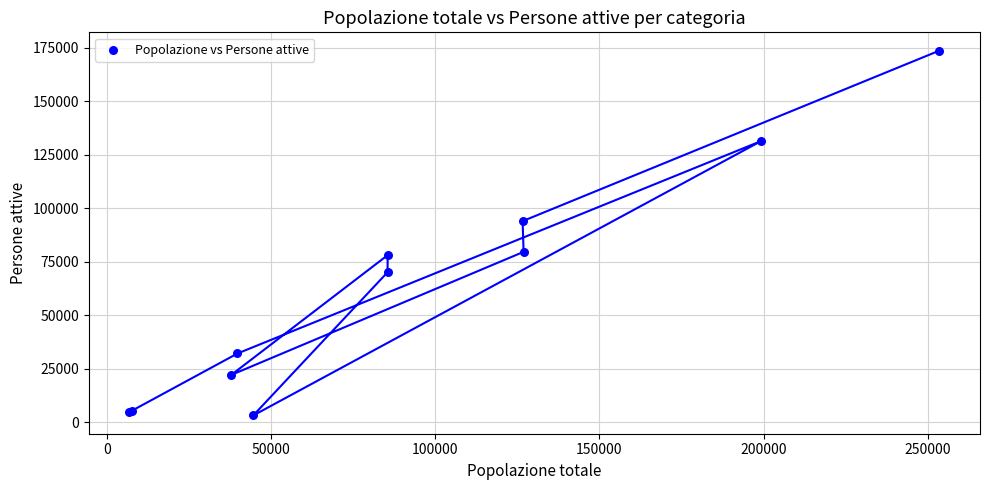

What Y value in the scatter plot is closest to 88427?

93980.1